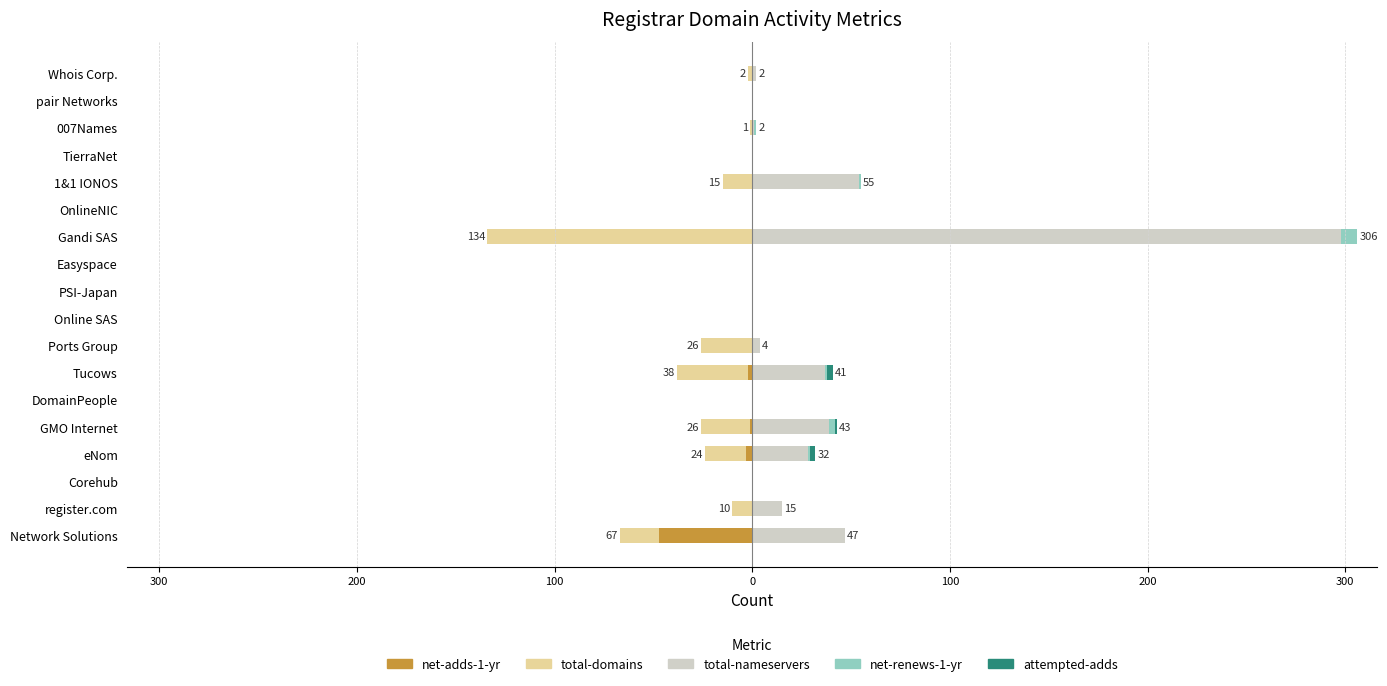

How many values in attempted-adds are above zero?

3